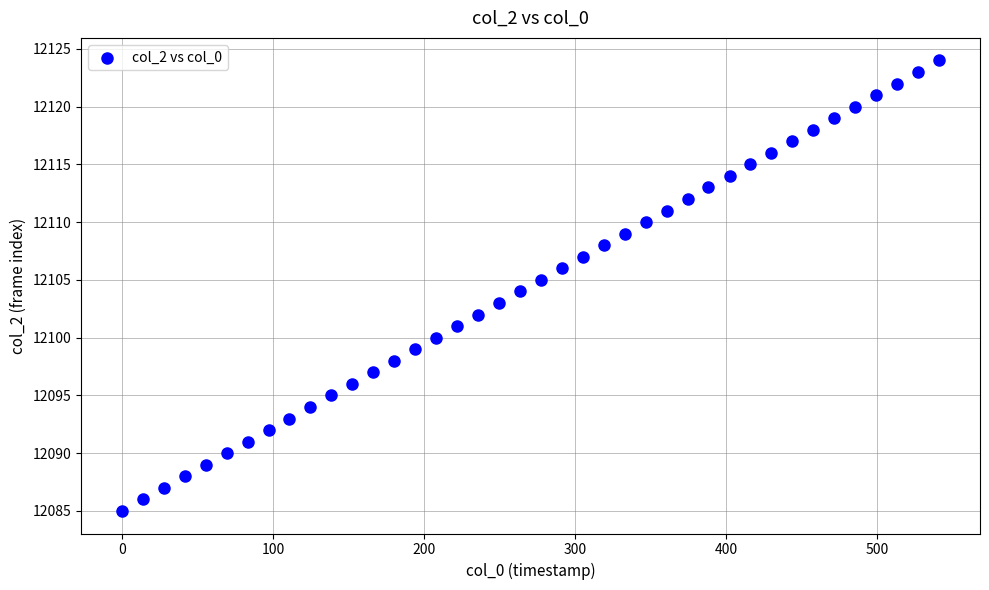

What is the range of Y values (max minus min)?

39